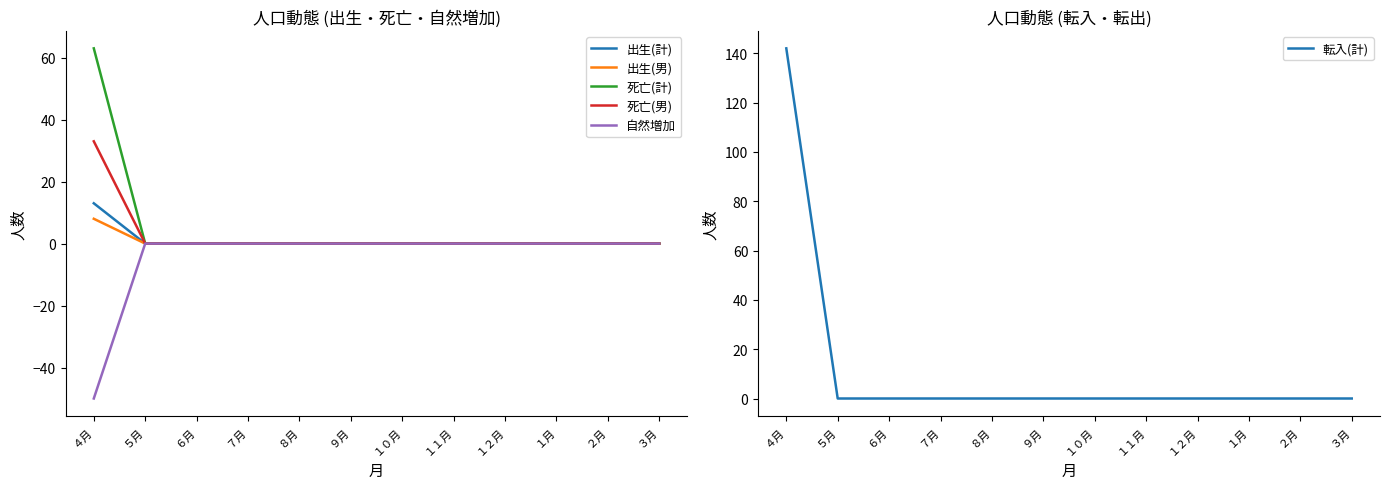

What is the minimum value shown in the chart?

-50